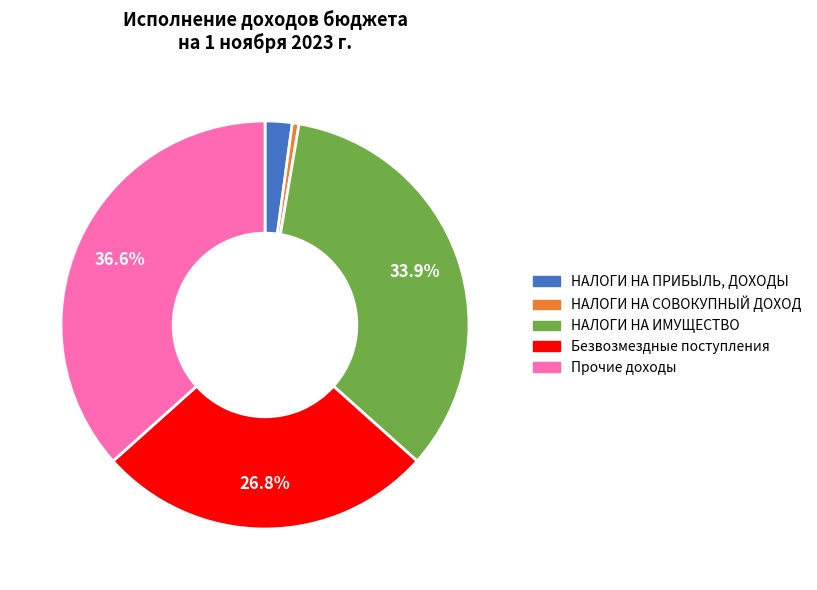

What percentage is the Безвозмездные поступления slice, to the nearest percent?

27%